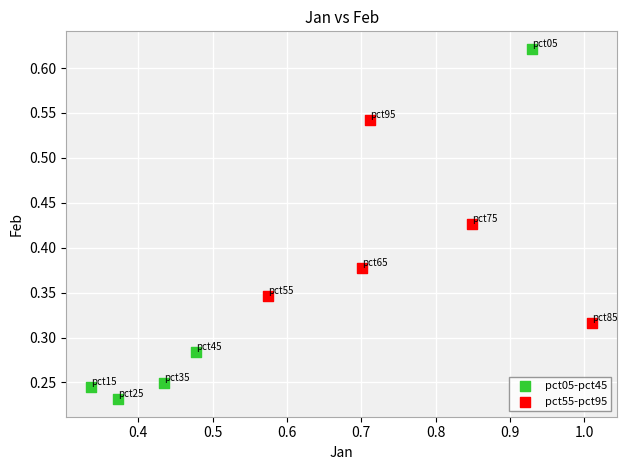

Which series reaches the minimum Y coordinate?

pct05-pct45